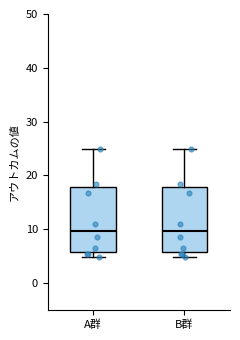

Reading left to right, read every box against the y-axis: the position of its median line, the range the box covers, and the ends of its whiskers. The values are not printed on the chart, so give them approximately, as read against the axis.

A群: median 10, box 6 to 18, whiskers 5 to 25
B群: median 10, box 6 to 18, whiskers 5 to 25